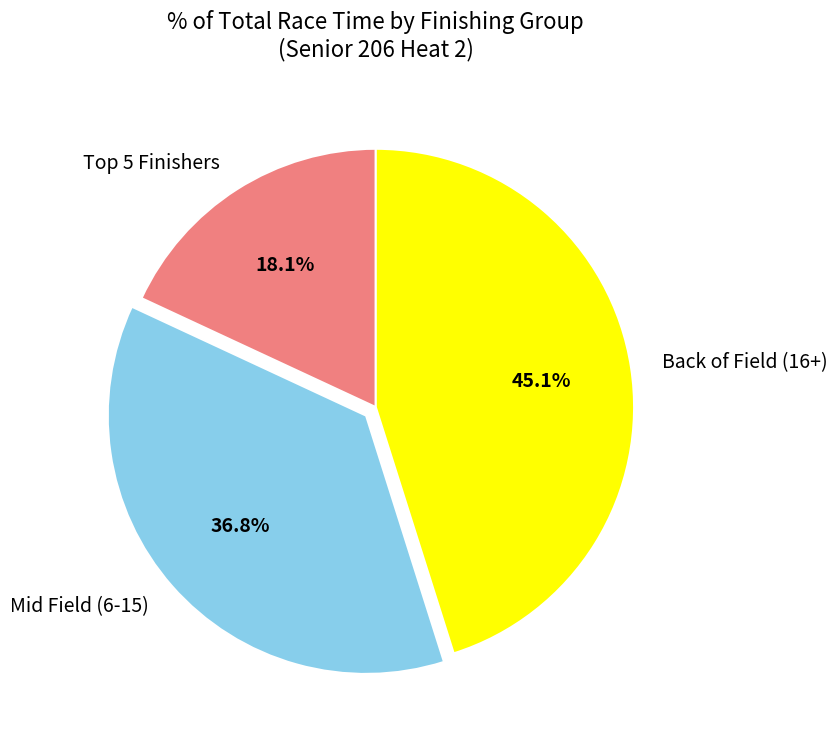

Which slice is the largest?

Back of Field (16+)